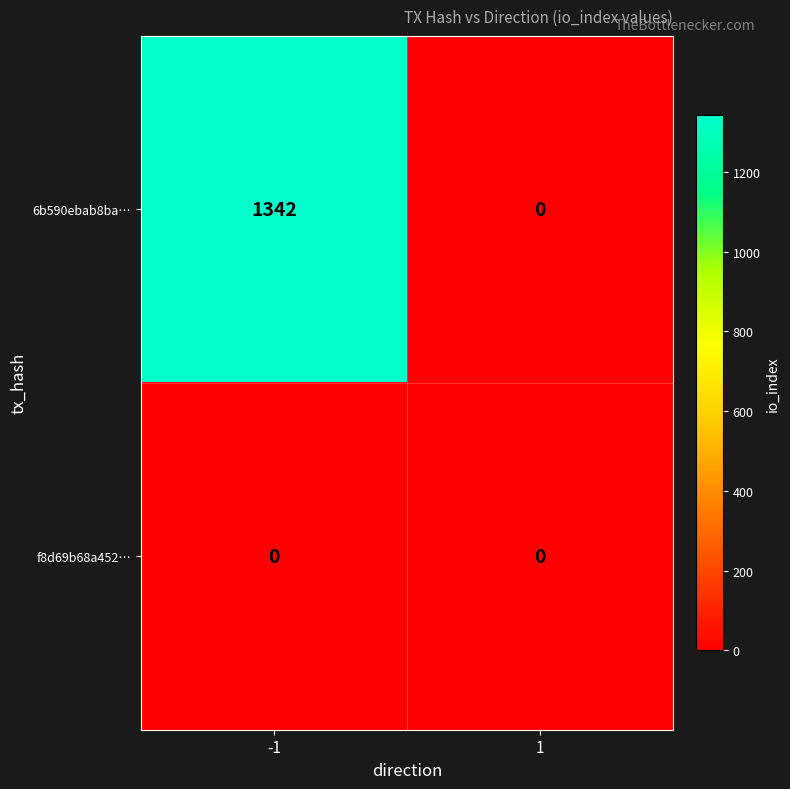

At which category does the chart reach its peak across all series?

-1